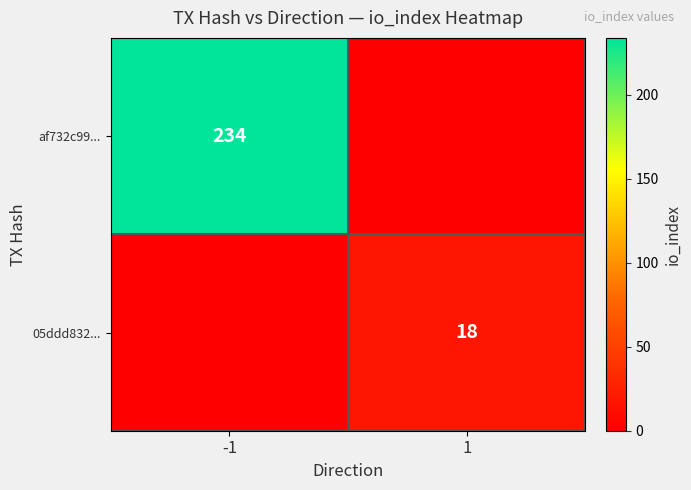

The 05ddd832... series shows 29 at 1. True or false?

False